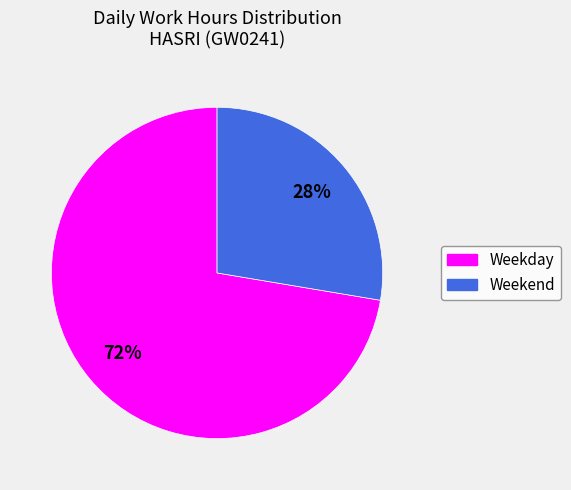

To the nearest percent, what is the average slice percentage?

50%